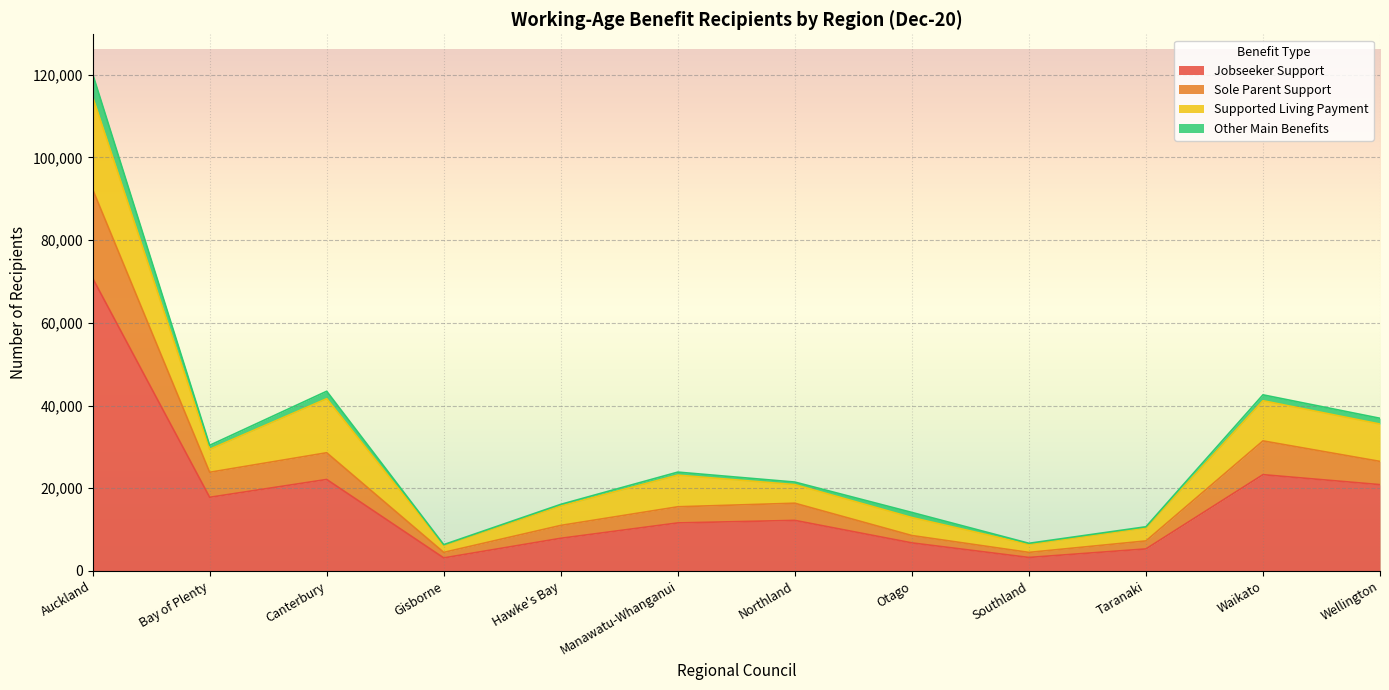

How many values in the Jobseeker Support series exceed 12218?

5